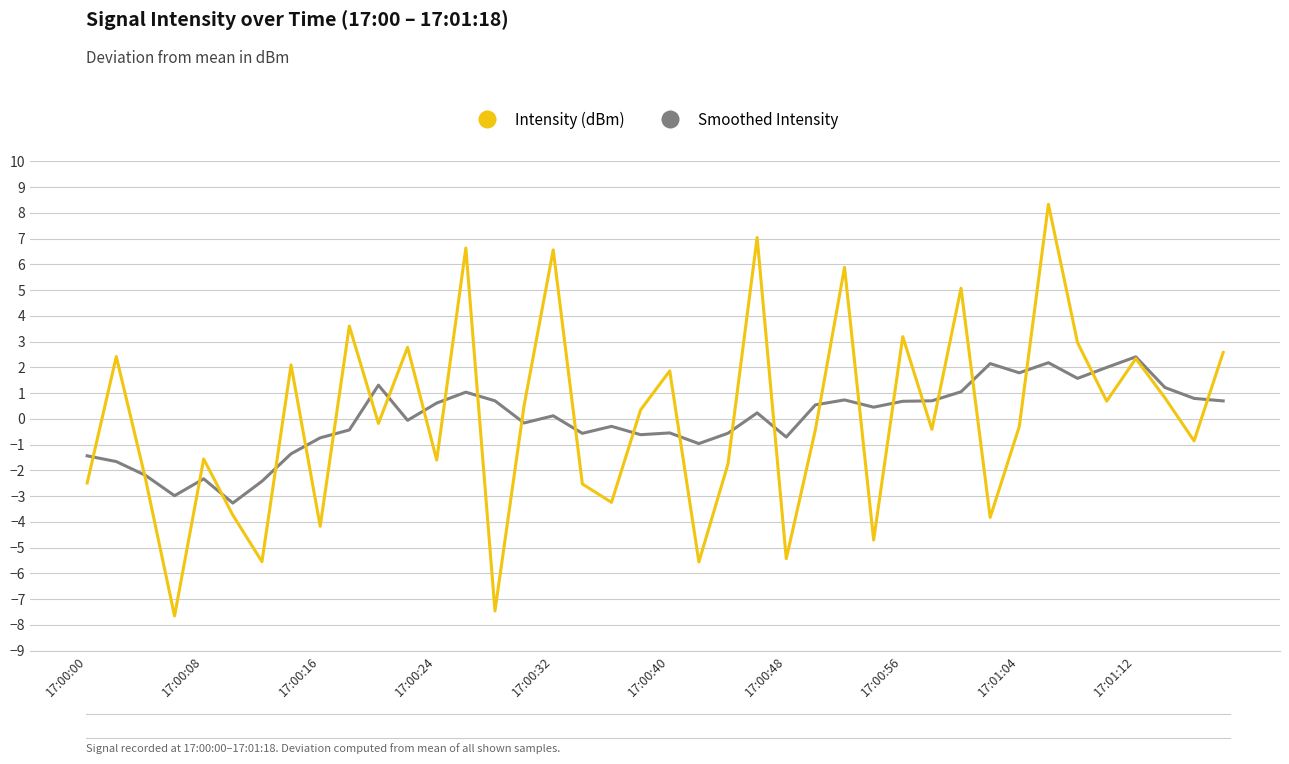

What is the minimum value shown in the chart?

-7.7